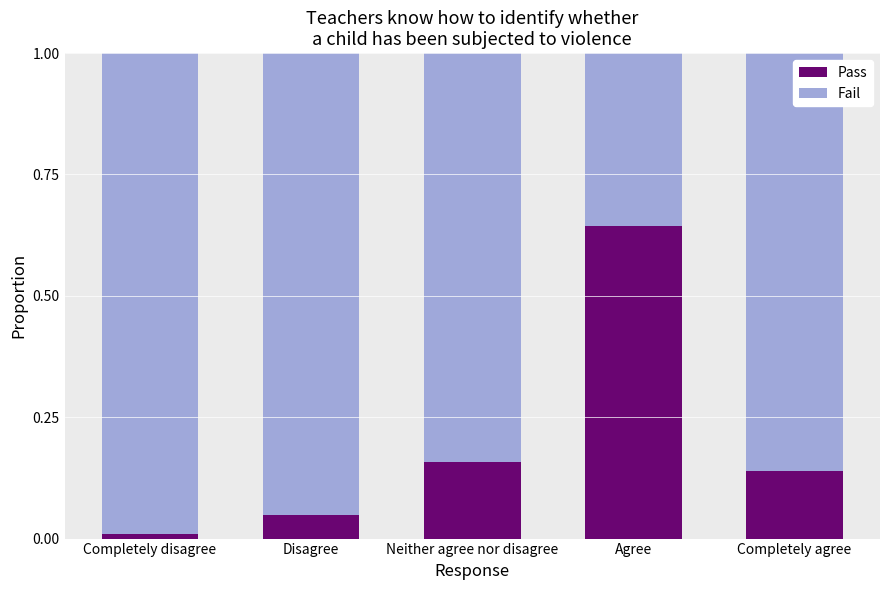

Which category has the lowest value in the Pass series?

Completely disagree